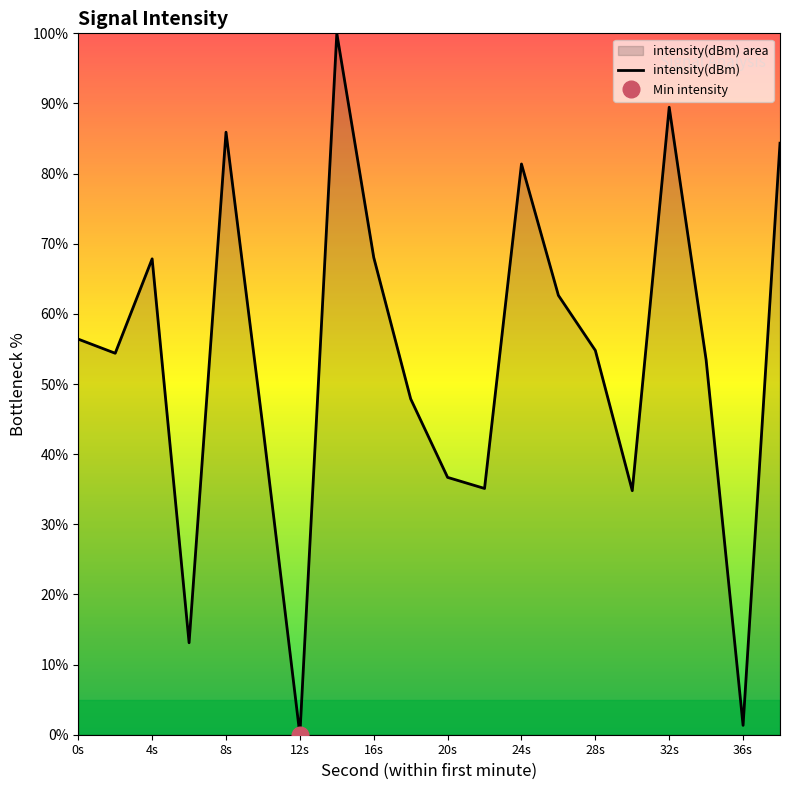

What is the difference between the second highest and minimum values?

89.5